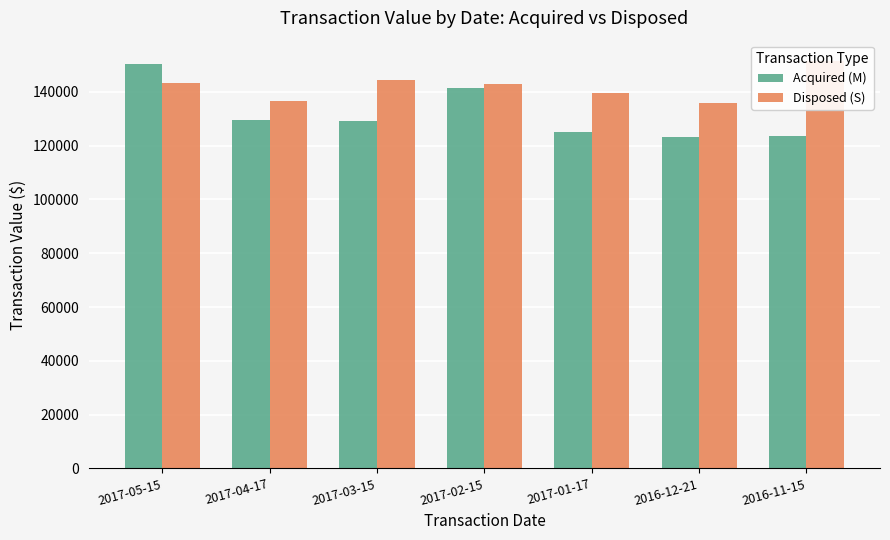

True or false: Acquired (M) has a value of 123400 at 2016-12-21.

True